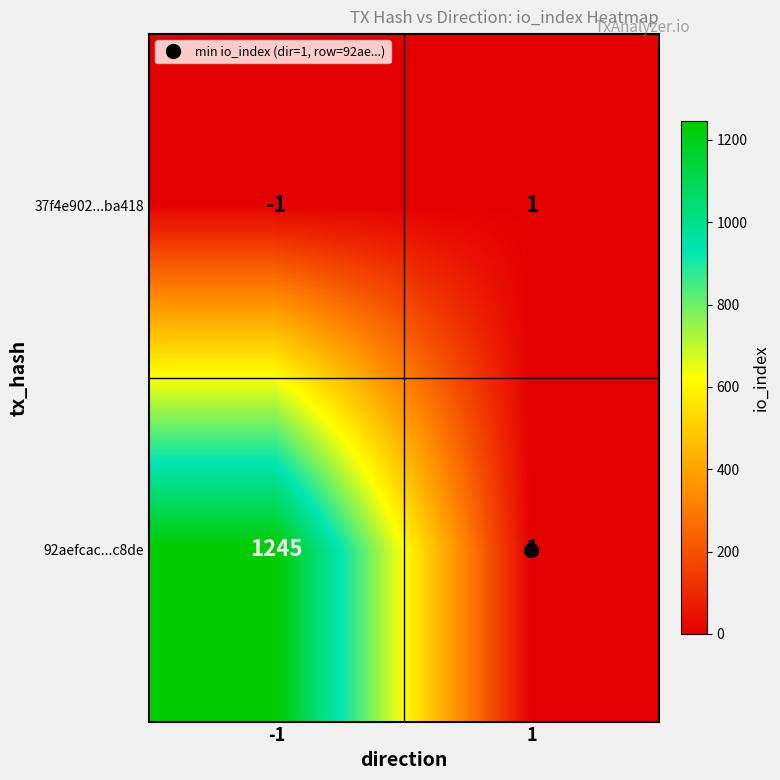

What is the spread (max minus min) of values at -1?

1246